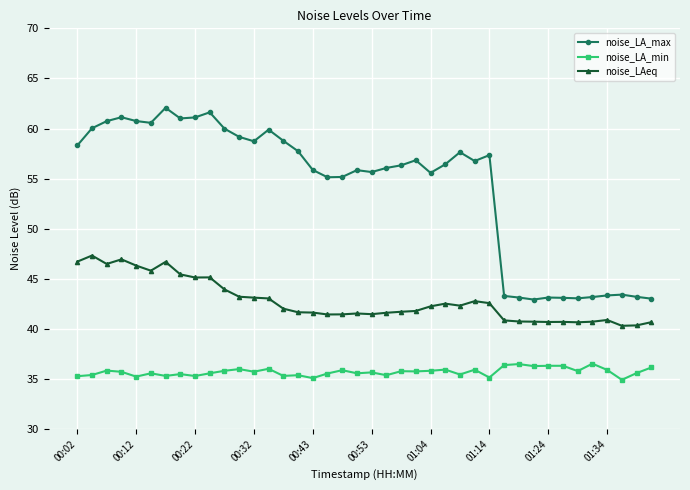

List the series in order of their overall mean, lowest first.

noise_LA_min, noise_LAeq, noise_LA_max